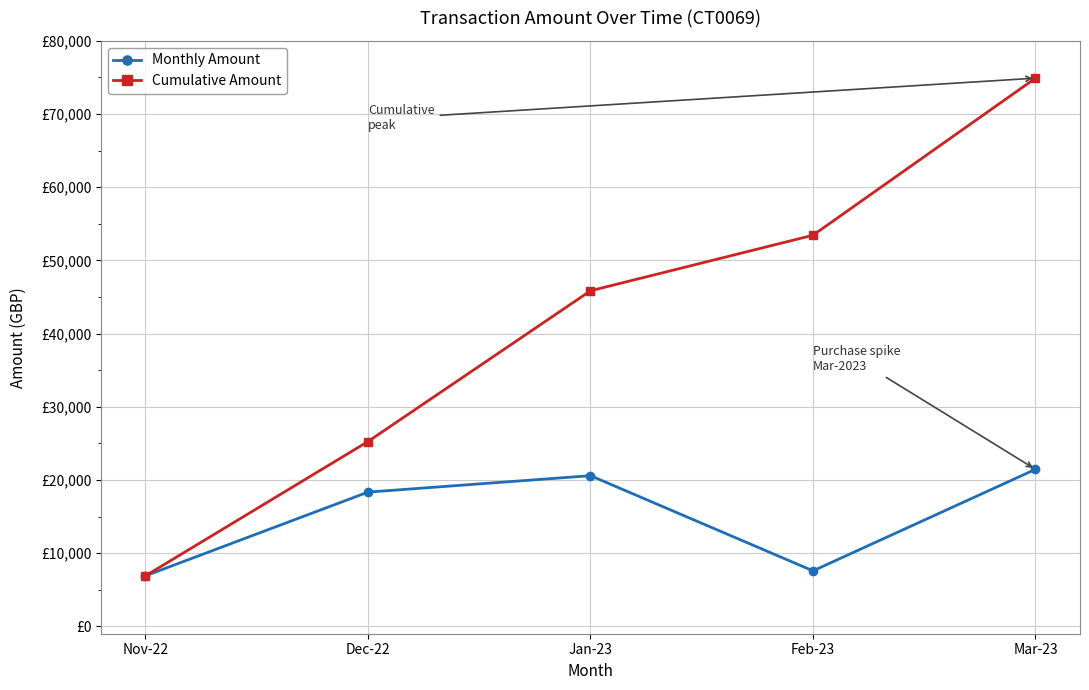

True or false: Cumulative Amount and Monthly Amount intersect in this chart.

False